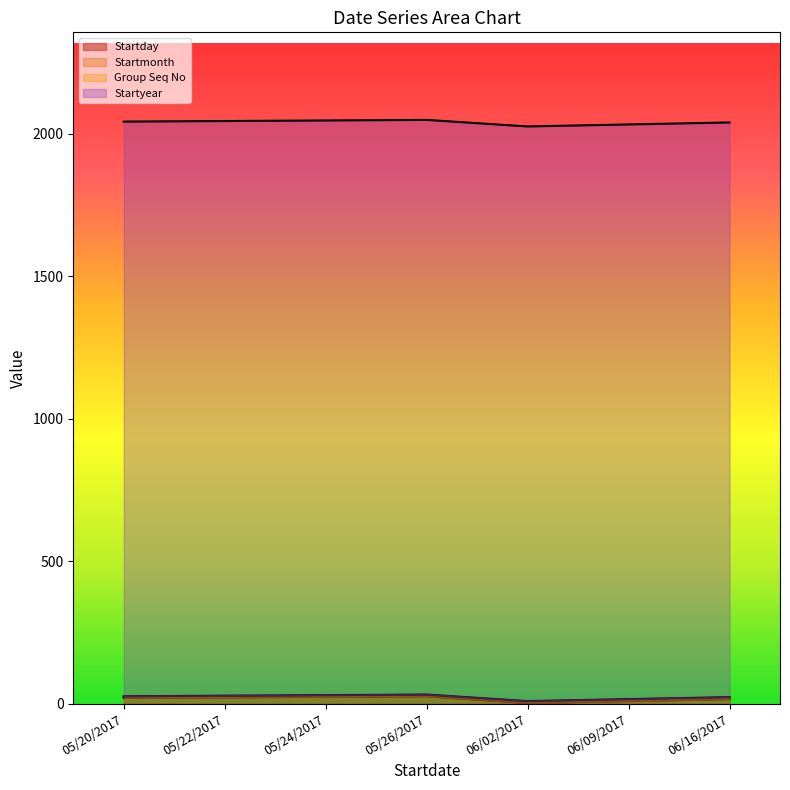

What are all the series names shown in the legend?

Startday, Startmonth, Group Seq No, Startyear